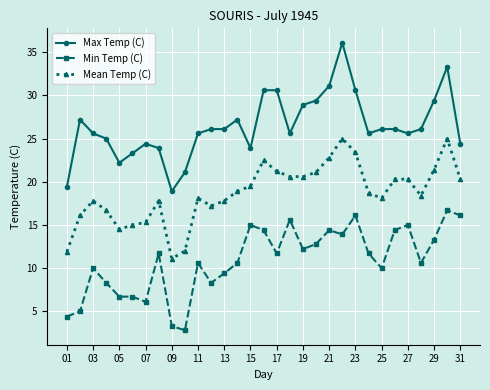

True or false: Max Temp (C) has more than 1 interior local peaks.

True